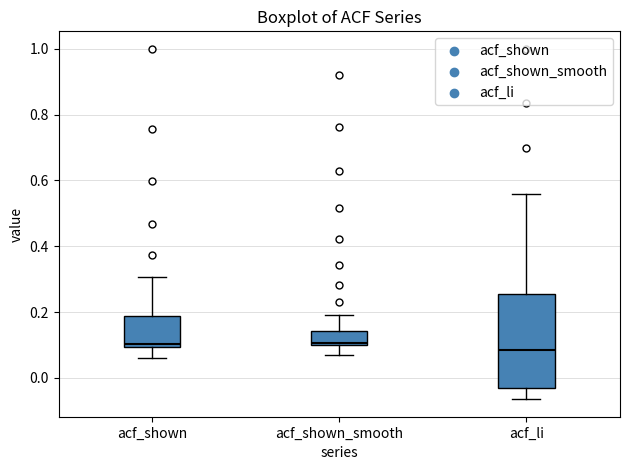

Where does the lower whisker of the box for acf_shown end on the y-axis? The values are not printed on the chart, so give them approximately, as read against the axis.

0.06